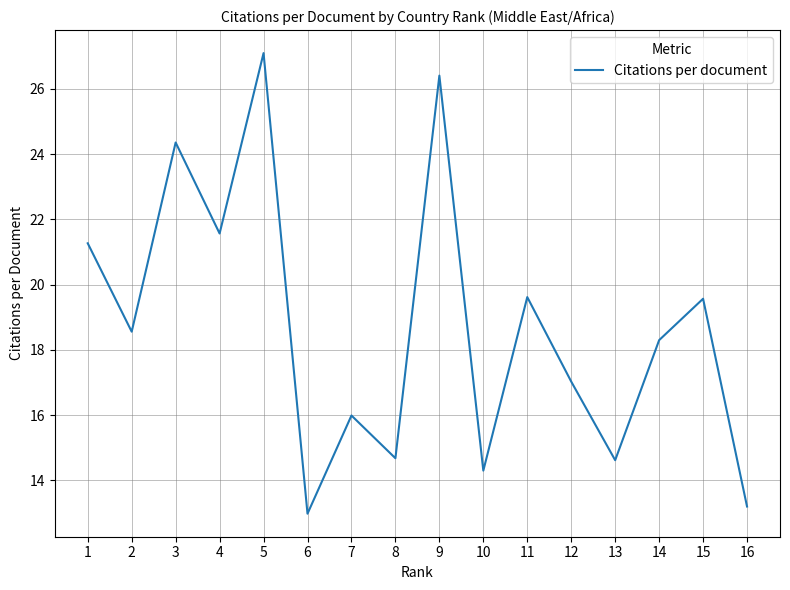

What is the change in value from 10 to 13?

+0.3